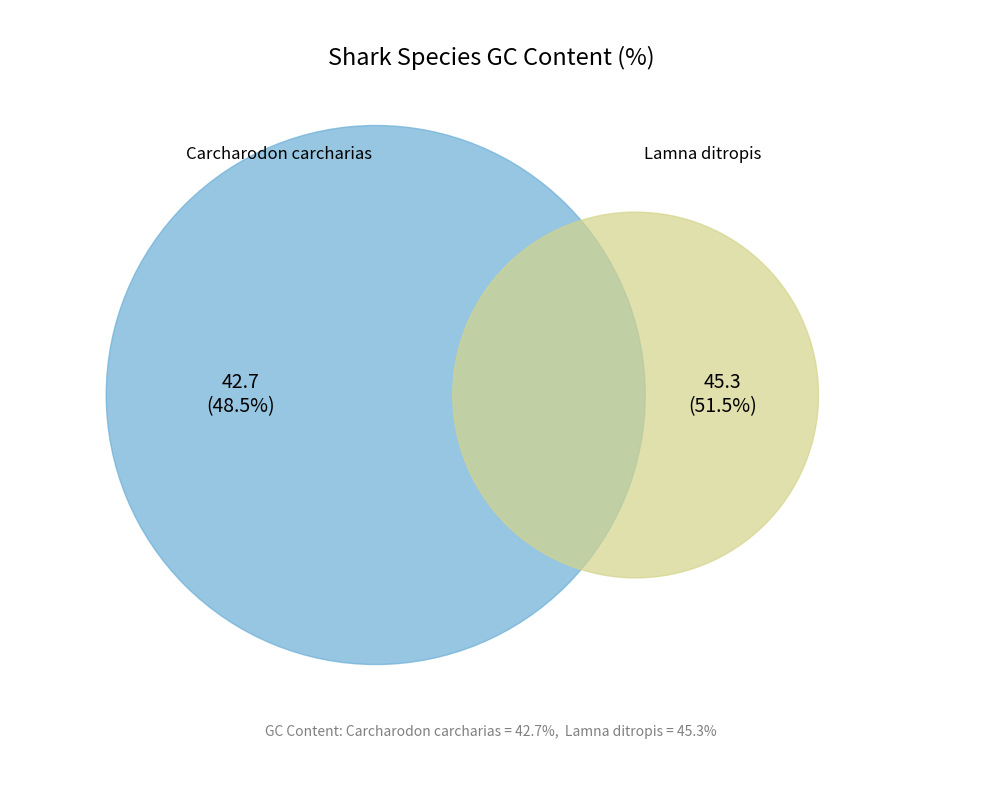

Which has a higher value, Carcharodon carcharias or Lamna ditropis?

Lamna ditropis